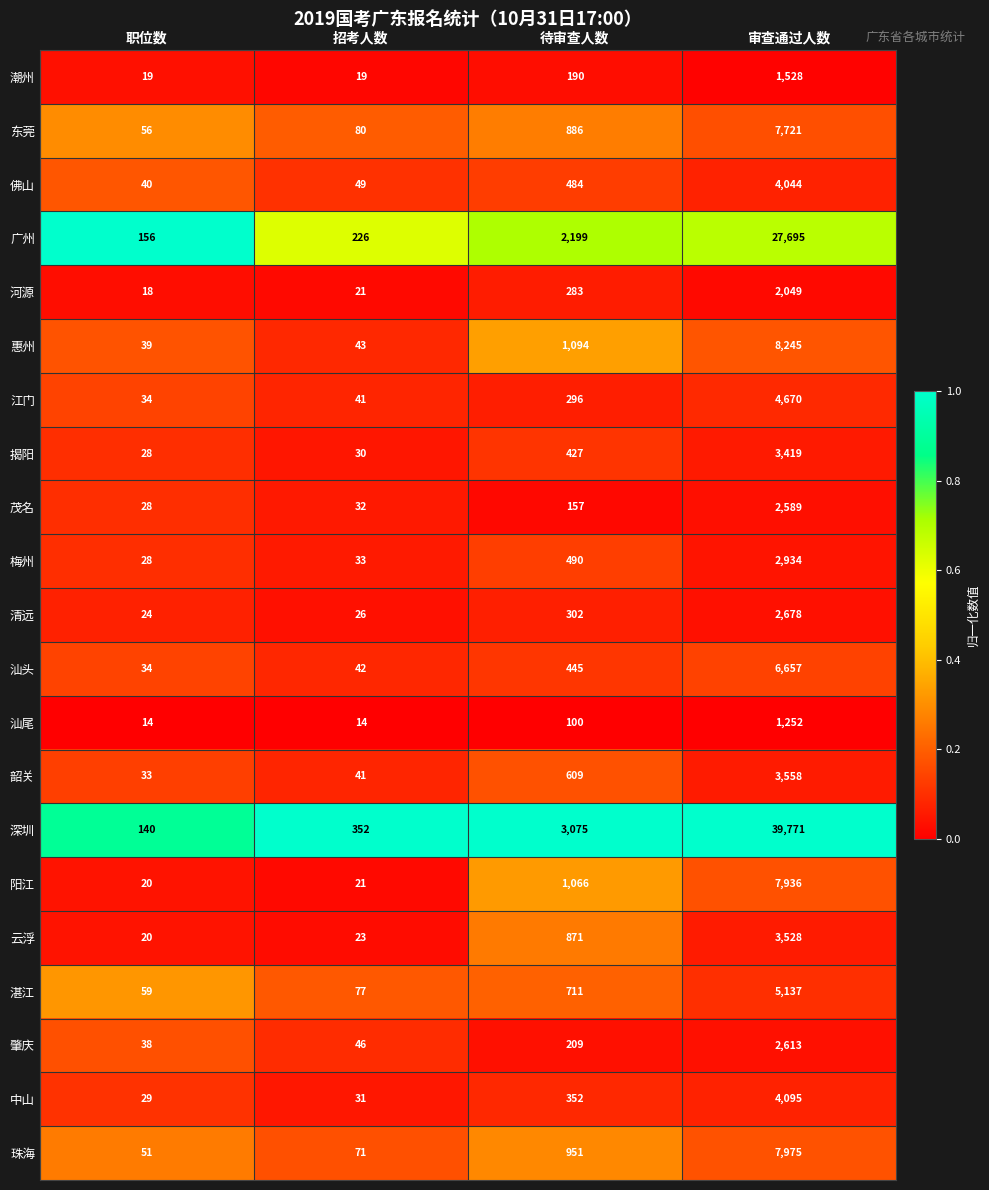

At which category does the chart reach its peak across all series?

审查通过人数